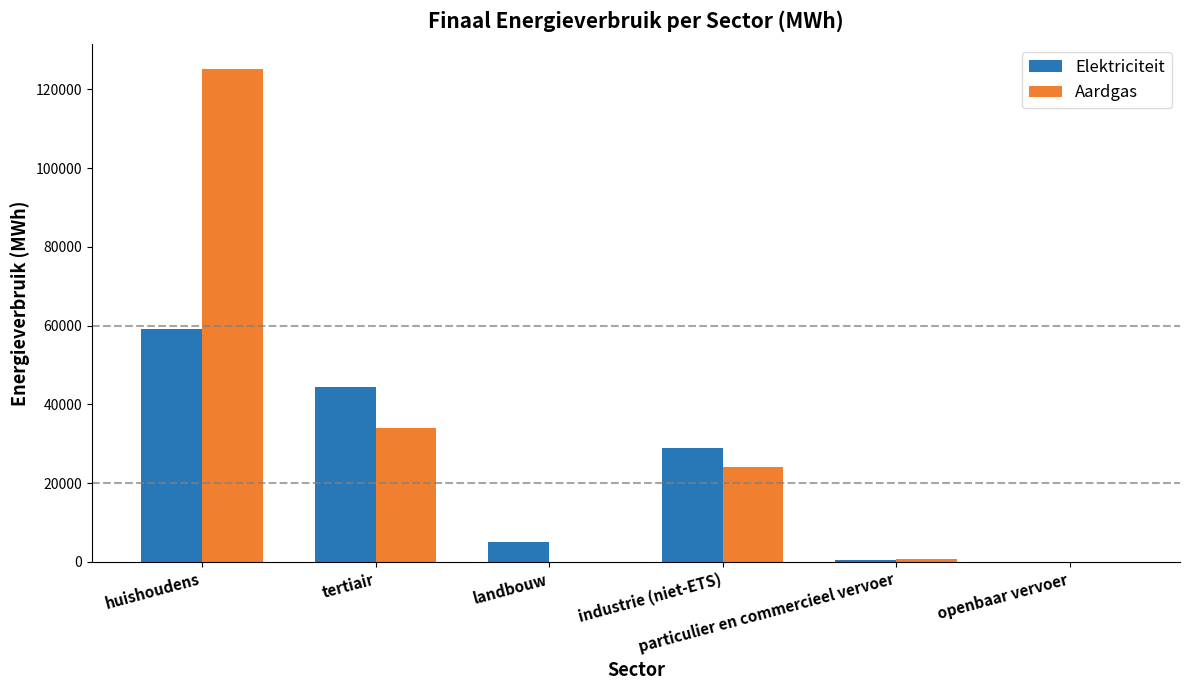

Between tertiair and openbaar vervoer, which series saw the biggest shift?

Elektriciteit